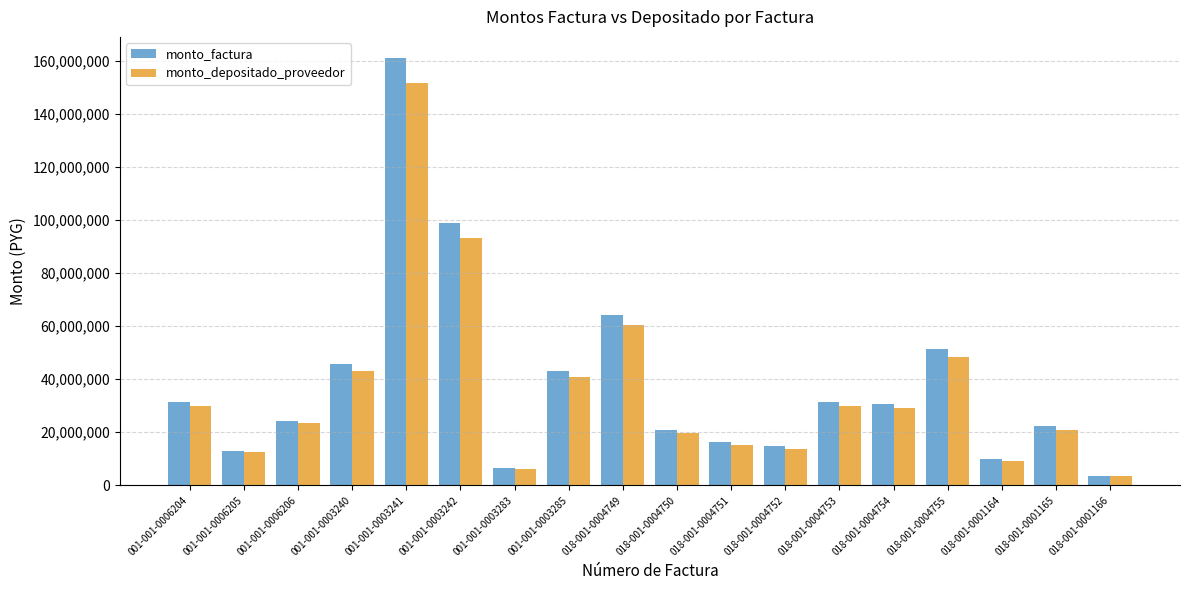

How many data points in monto_depositado_proveedor are less than 28985449?

9